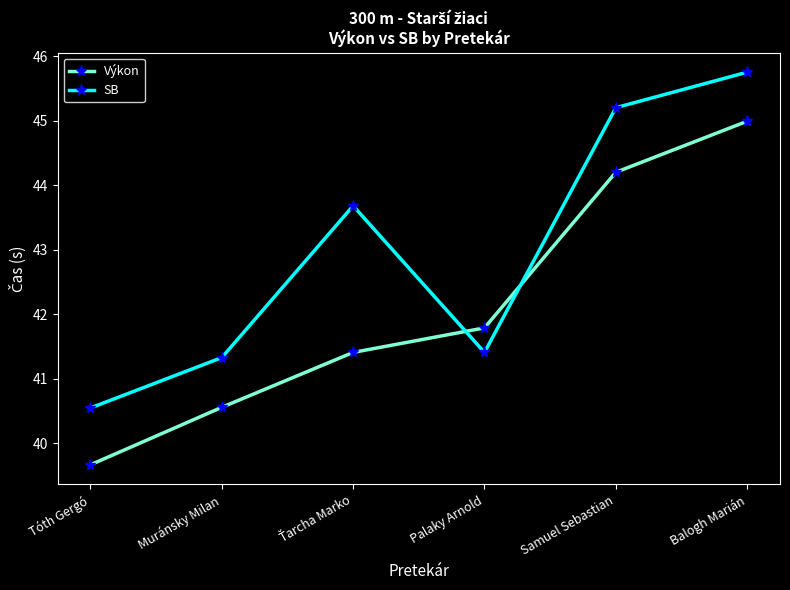

What is the maximum value shown in the chart?

45.8